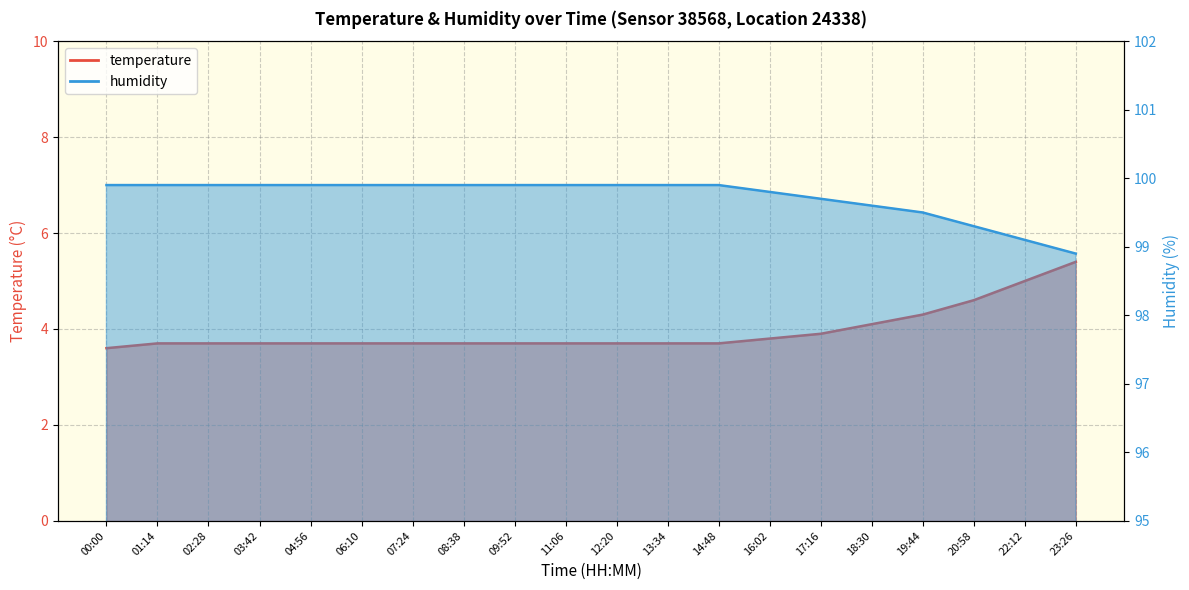

Which series has the largest range (max minus min)?

temperature